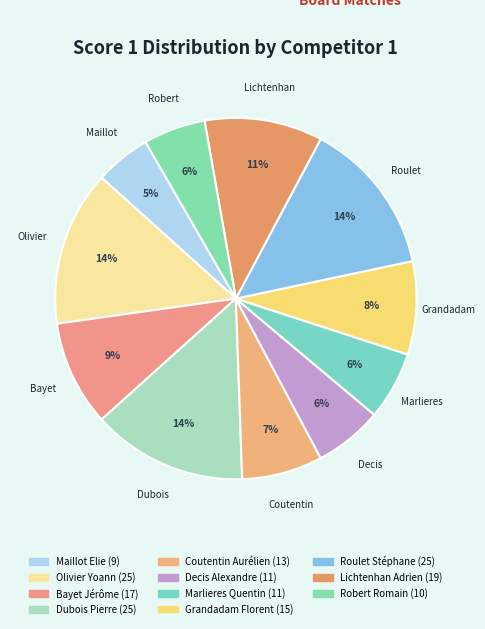

How many slices are in this pie chart?

11